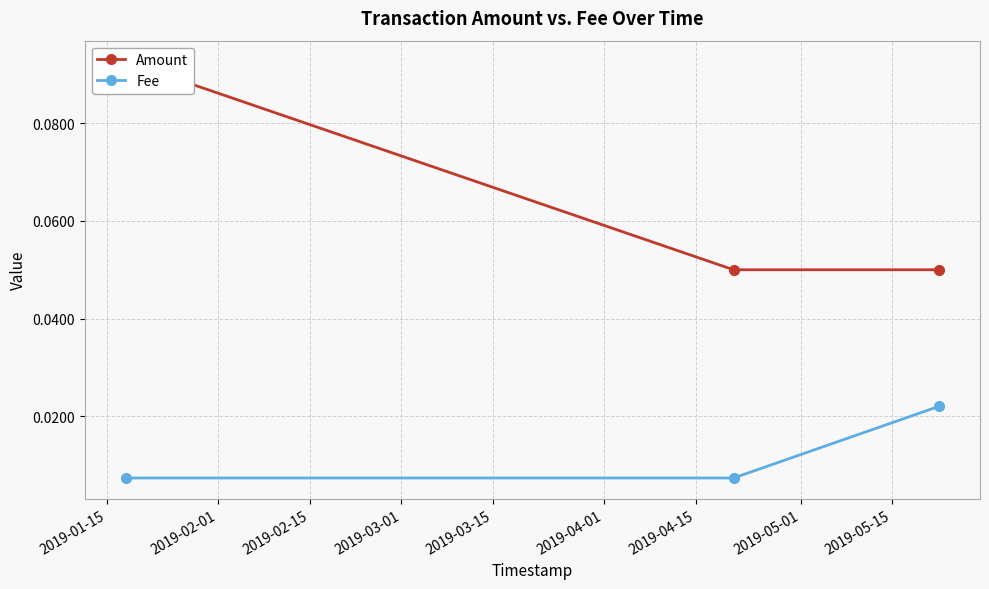

How many Fee values are between 0 and 1?

3